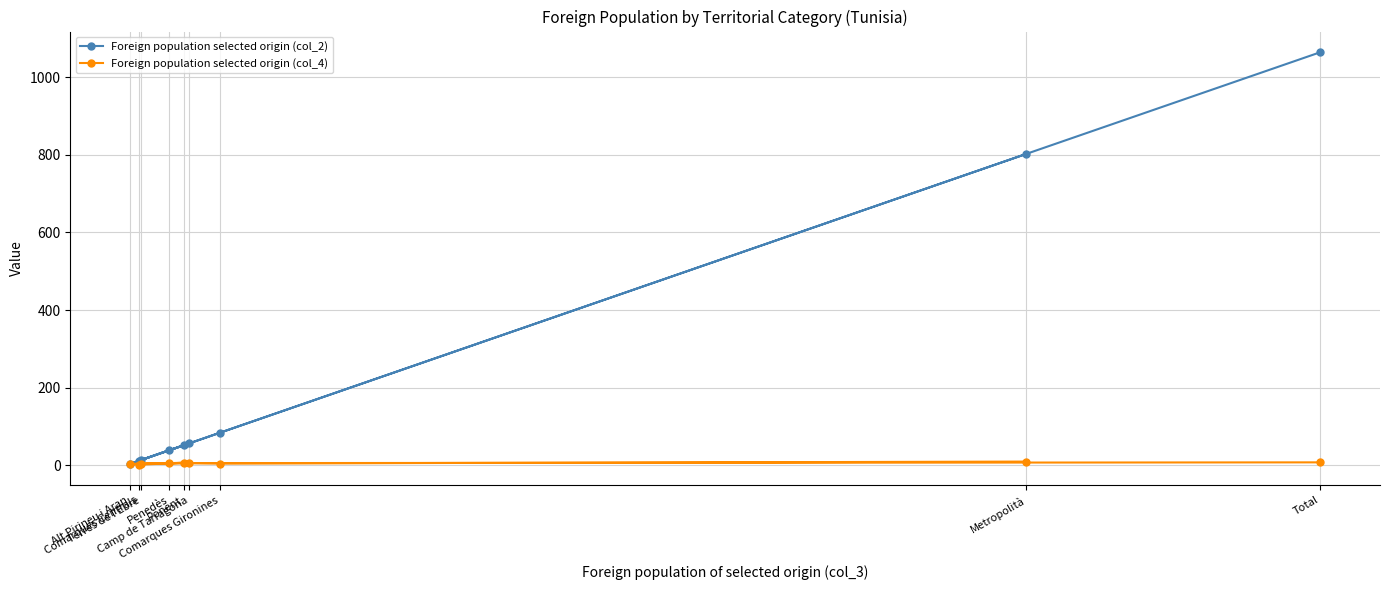

Rank the series by their average value, from lowest to highest.

Foreign population selected origin (col_4), Foreign population selected origin (col_2)